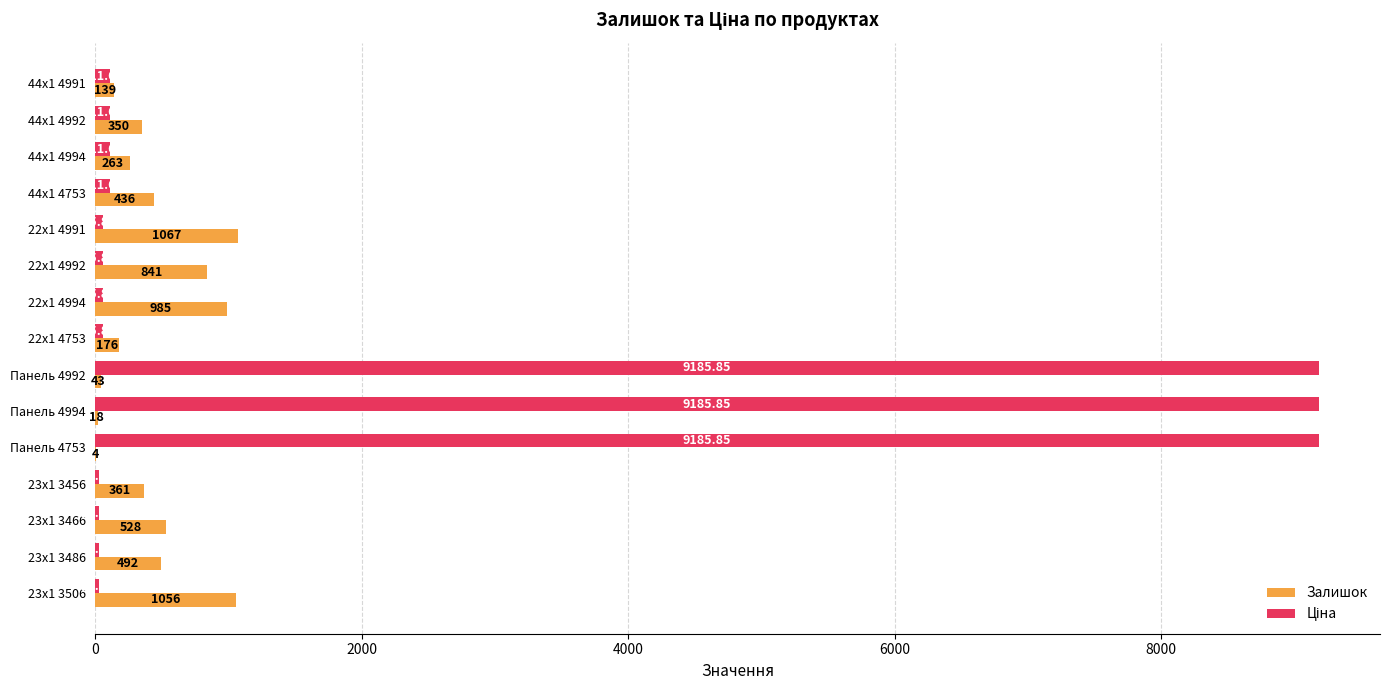

Between 44x1 4992 and 22x1 4994, which series saw the biggest shift?

Залишок